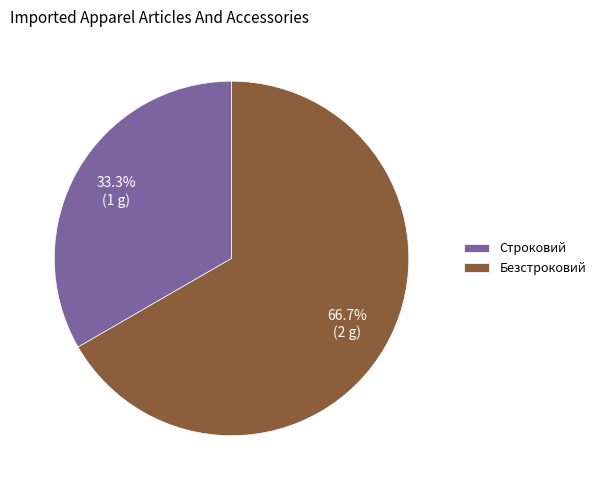

Combined, do Безстроковий and Строковий account for over 50%?

Yes